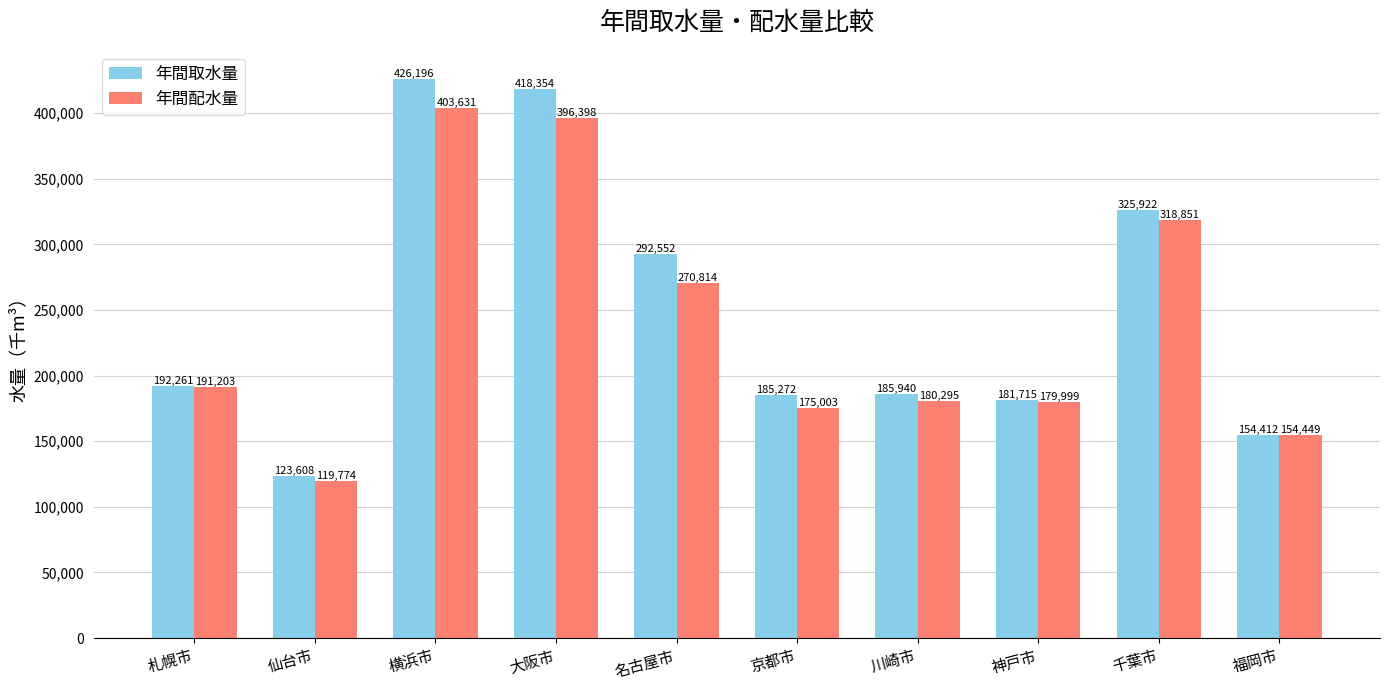

The 年間配水量 series shows 179999 at 神戸市. True or false?

True